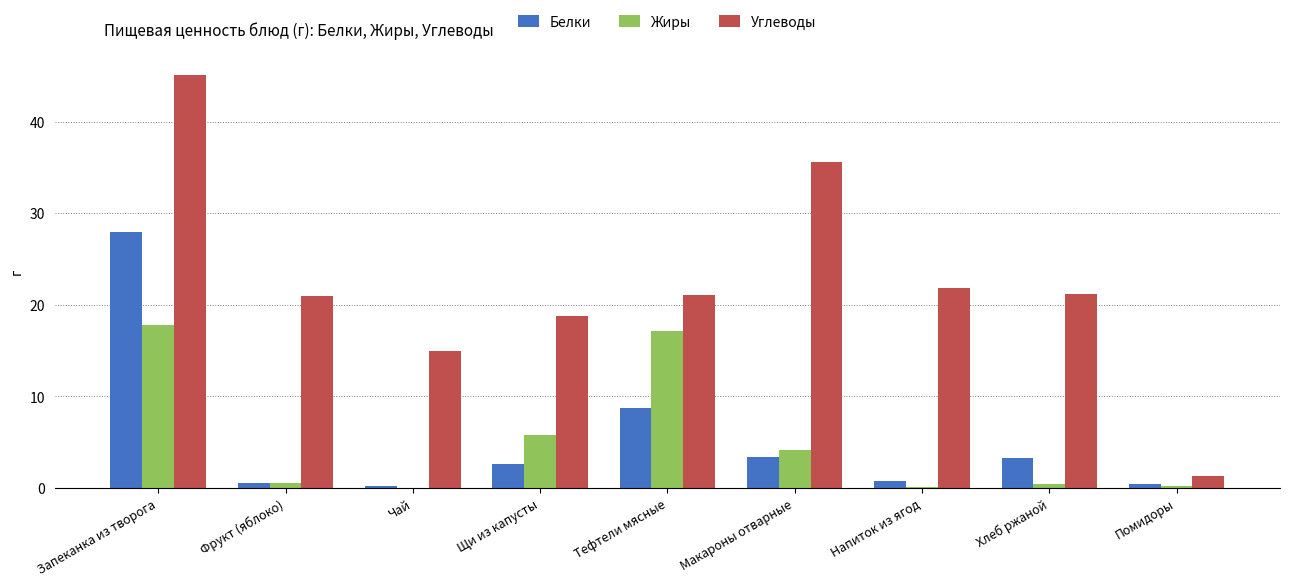

The Углеводы series shows 30.3 at Напиток из ягод. True or false?

False